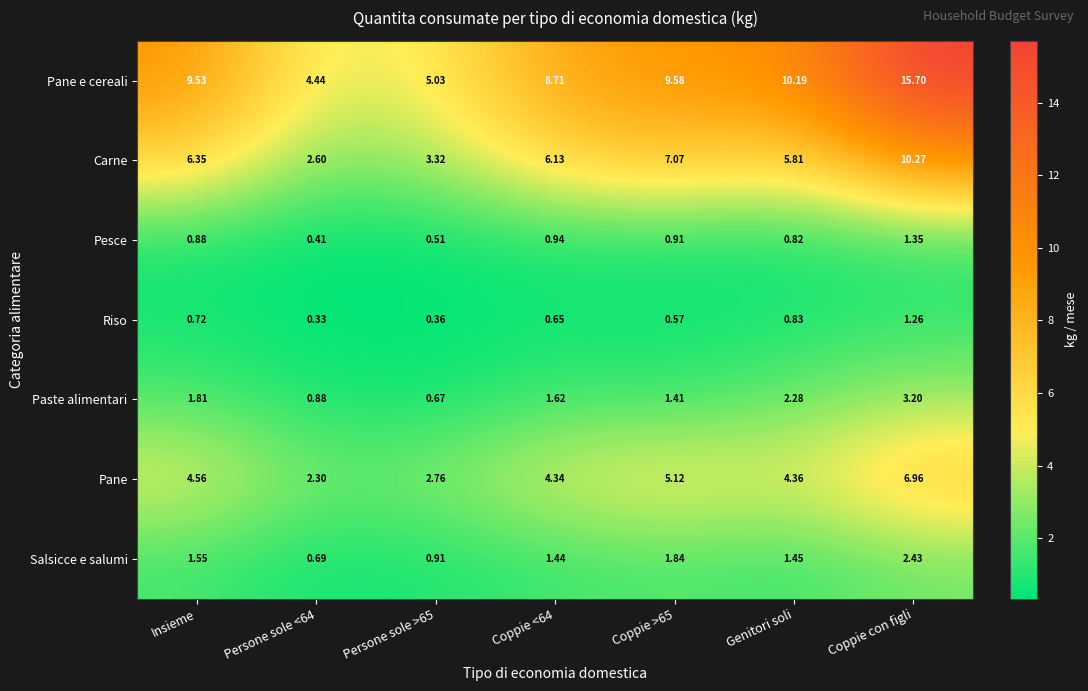

Which series has the largest range (max minus min)?

Pane e cereali